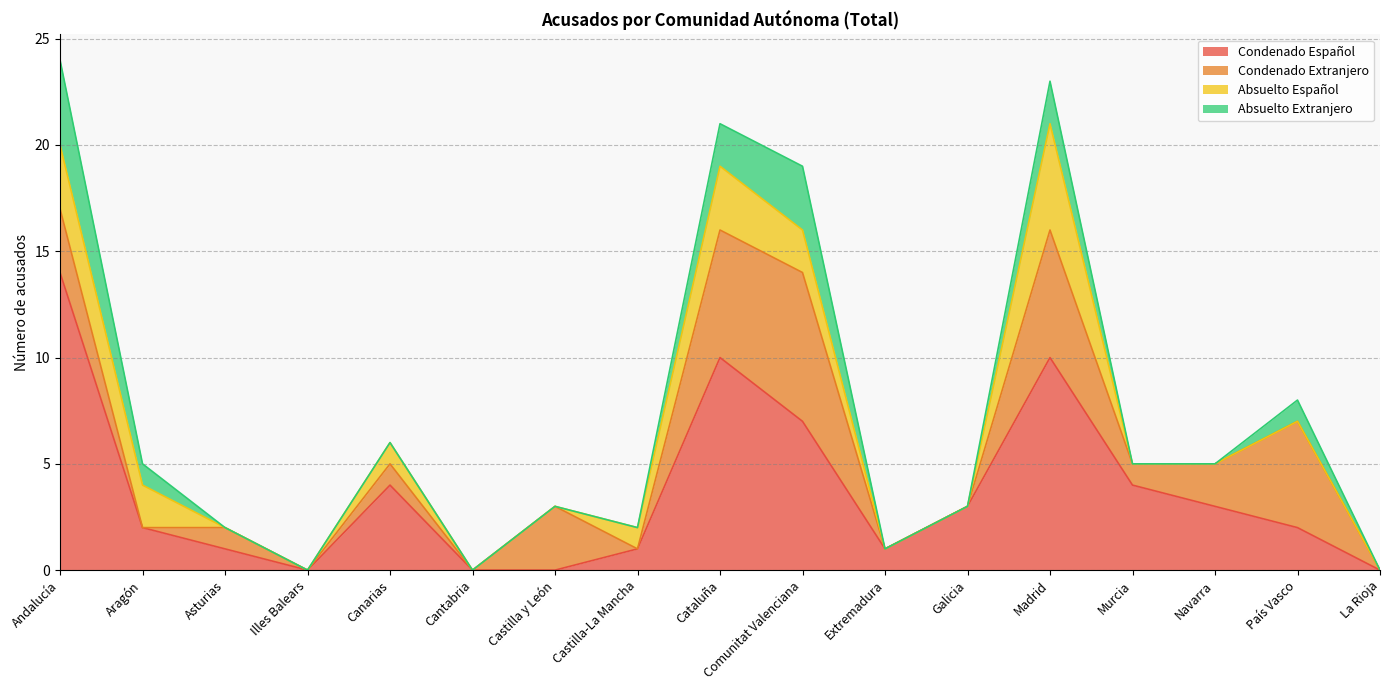

At how many categories does at least one series exceed 0?

14